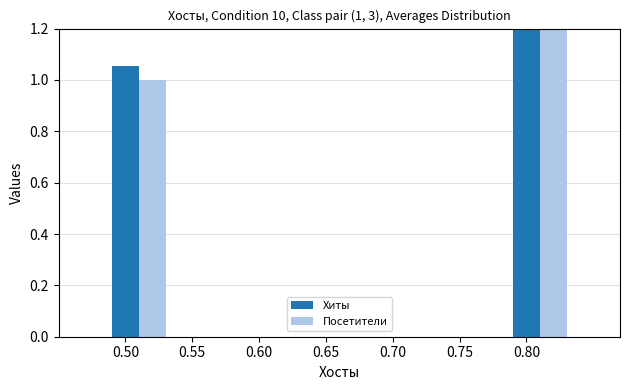

What is the maximum value for Хиты?

1.7